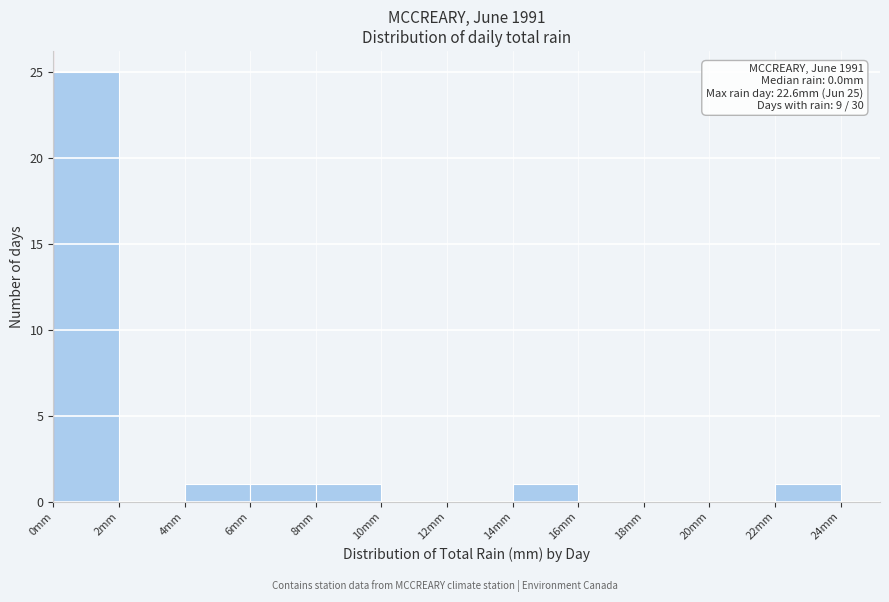

Over which range of the x-axis is the bar tallest?

0 to 2